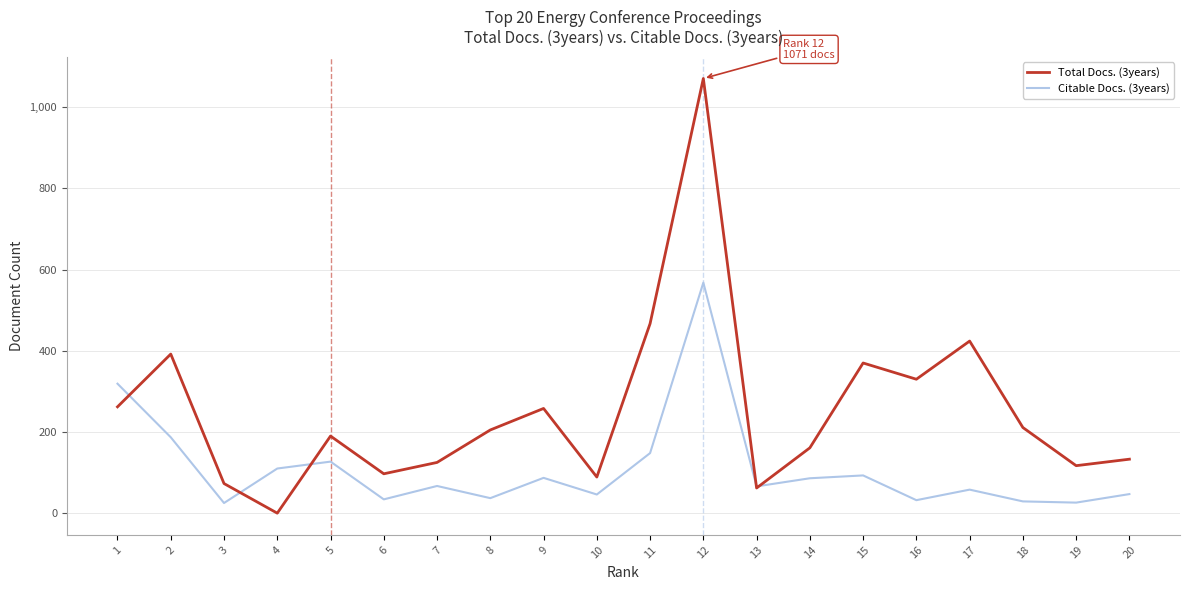

What is the difference between the highest and lowest values at 8?

168